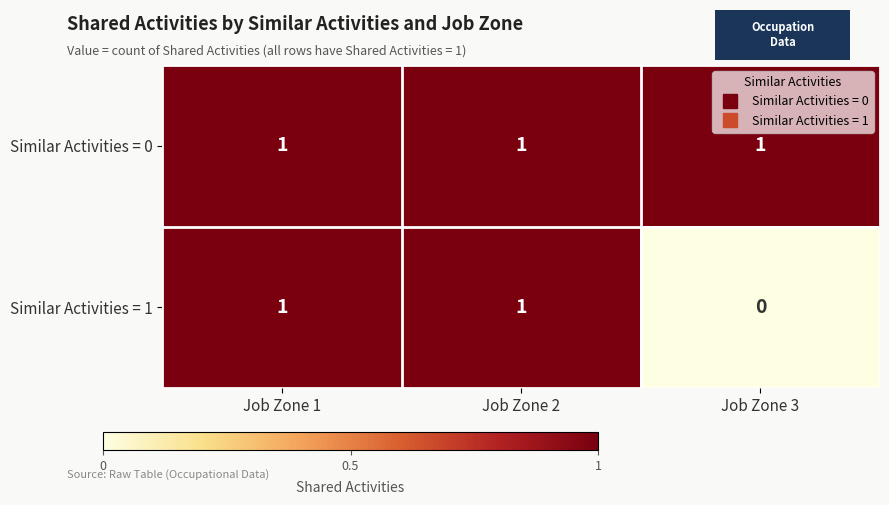

What is the maximum value shown in the chart?

1